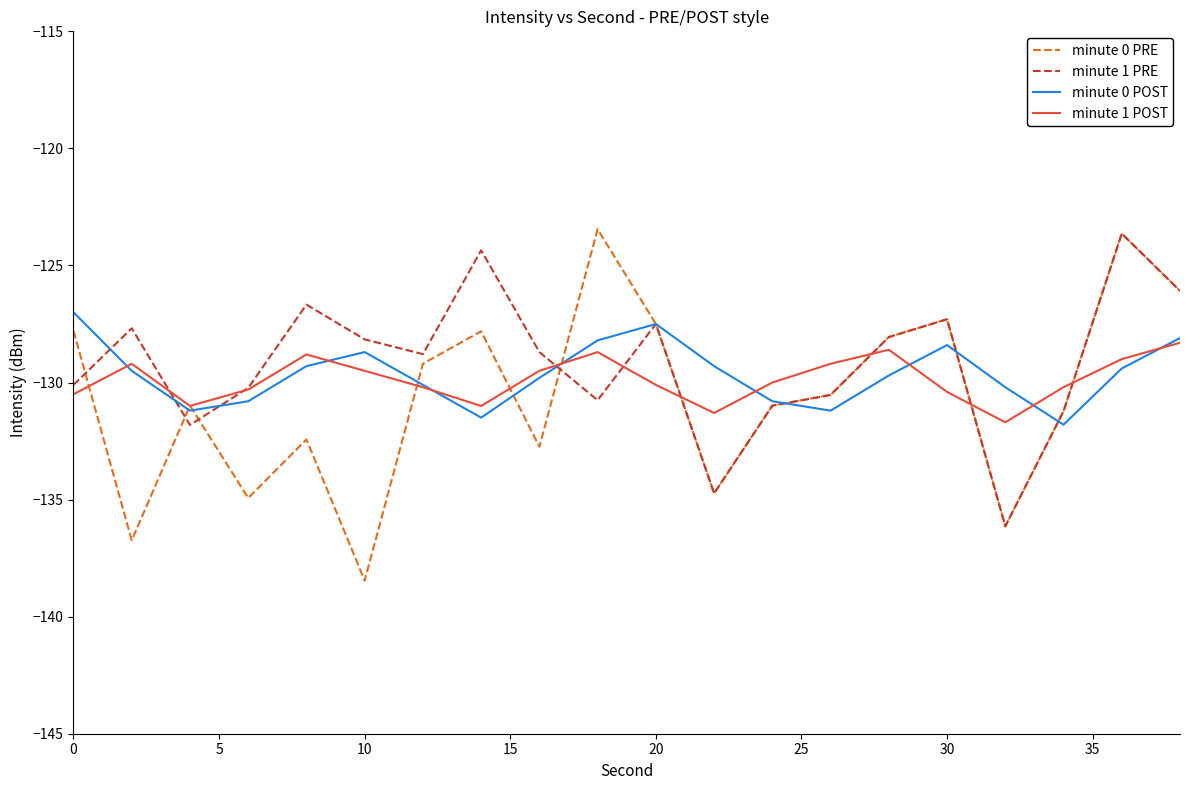

What is the maximum value for minute 1 POST?

-128.3